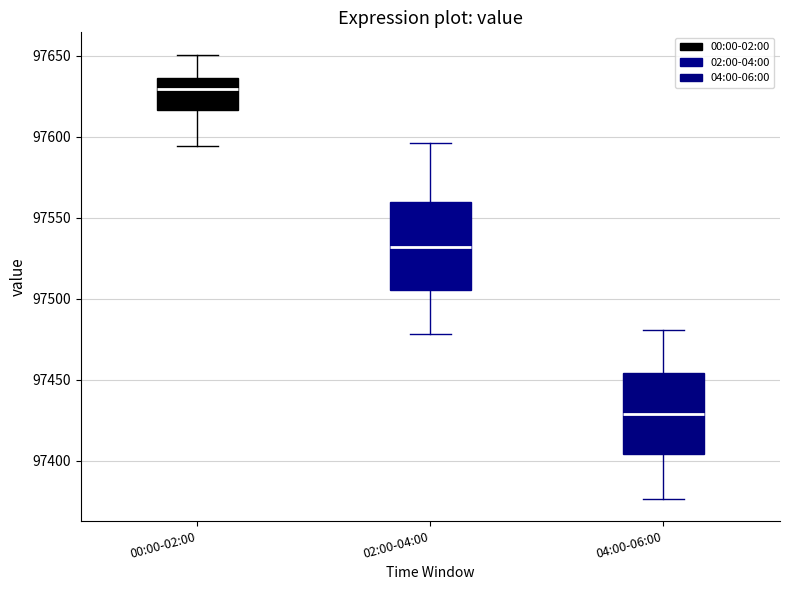

Reading left to right, transcribe this box plot: for each box, give where its median line is, the range the box spans, and where its two whiskers end, as read against the y-axis. The values are not printed on the chart, so give them approximately, as read against the axis.

00:00-02:00: median 97630, box 97615 to 97635, whiskers 97595 to 97650
02:00-04:00: median 97530, box 97505 to 97560, whiskers 97480 to 97595
04:00-06:00: median 97430, box 97405 to 97455, whiskers 97375 to 97480